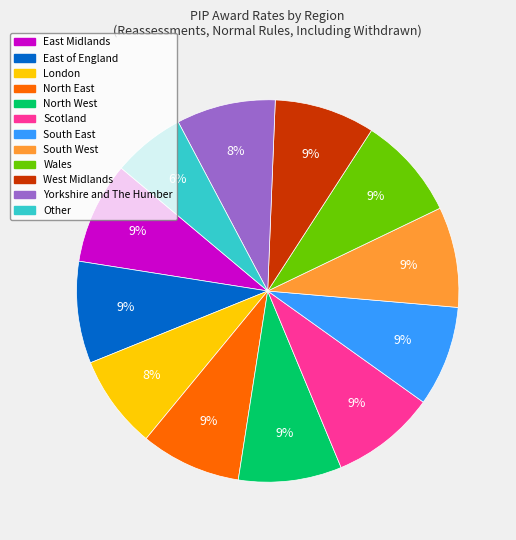

To the nearest percent, what is the combined percentage of Wales and South West?

17%